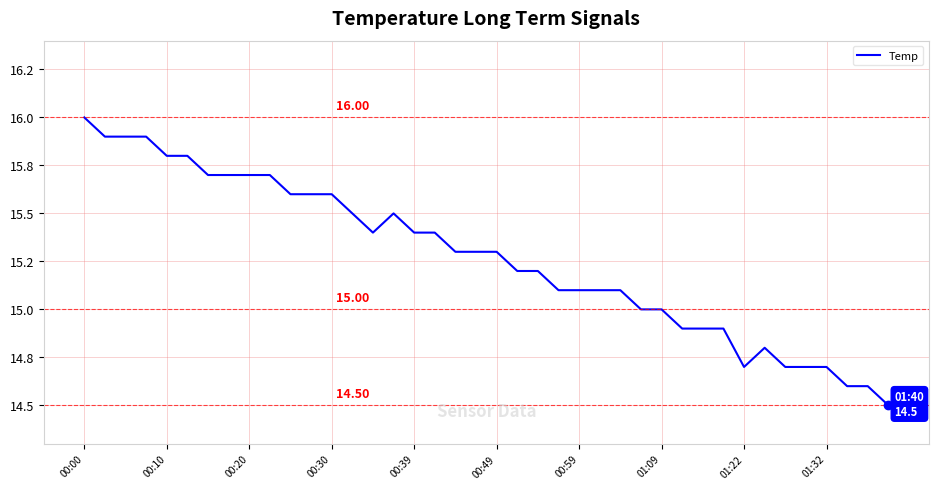

Does the chart have visible grid lines?

Yes